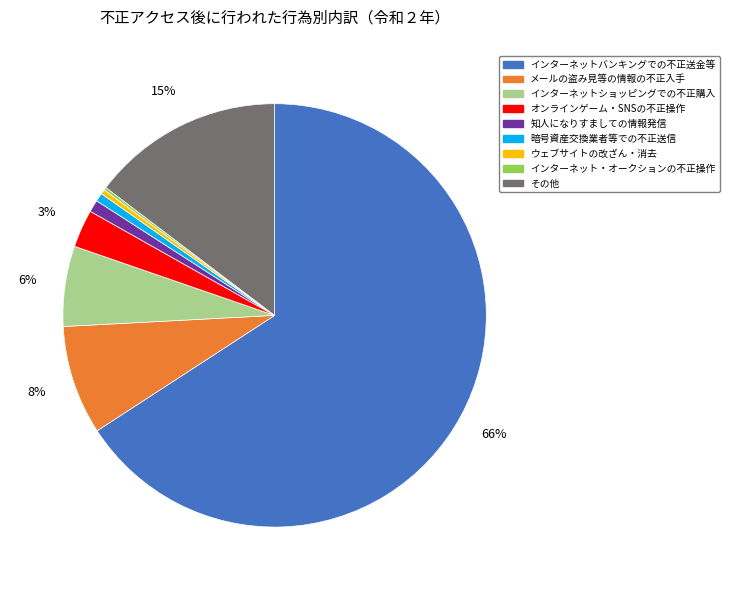

Is it true that インターネットショッピングでの不正購入 is 1% of the pie?

False